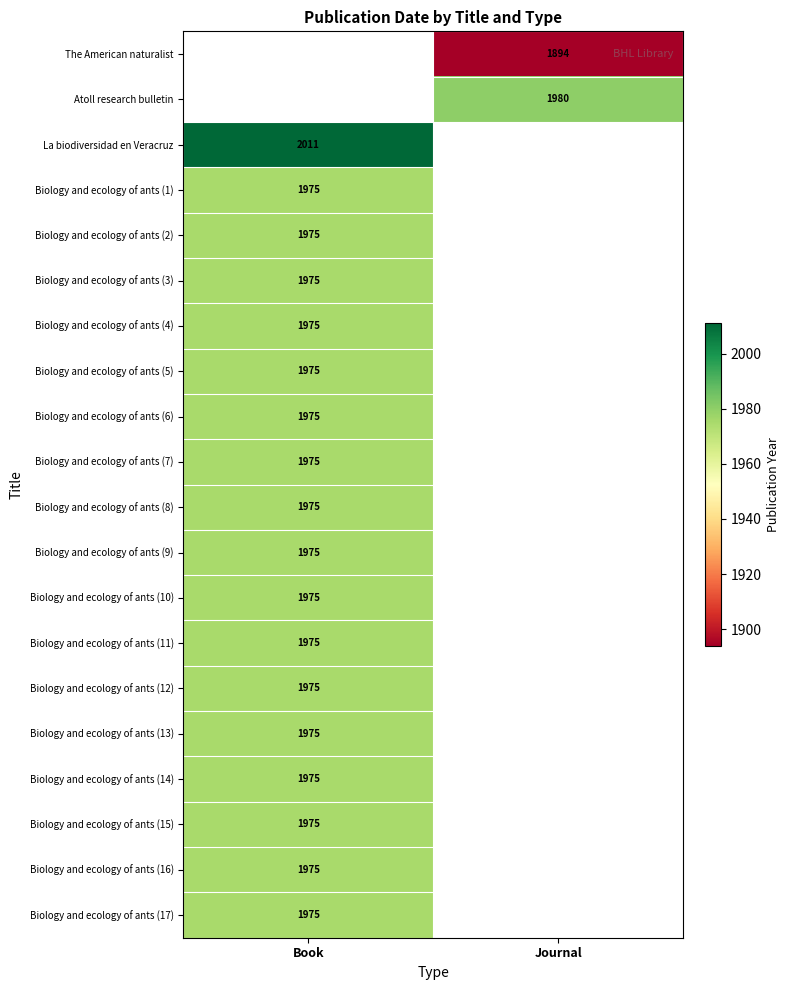

The value of Biology and ecology of ants (3) at Book is 1257. True or false?

False